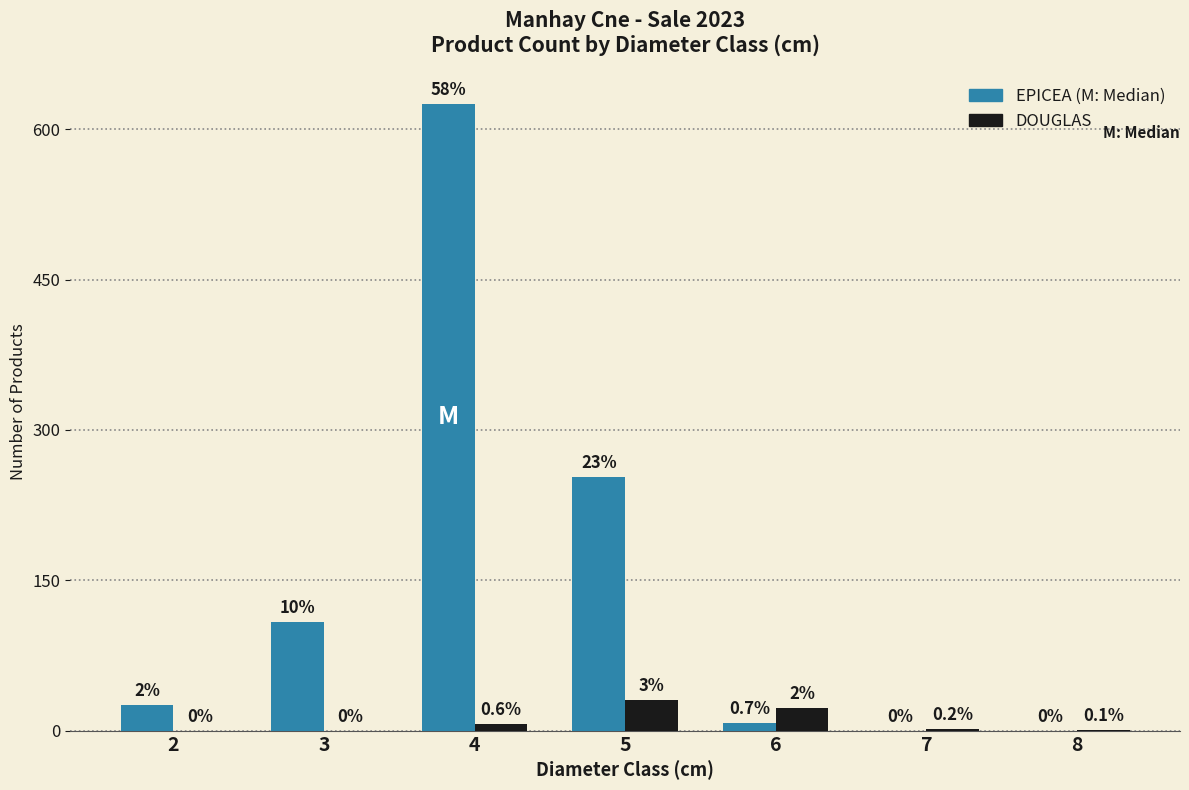

Reading left to right, transcribe all the data shown in this chart.

EPICEA: 2=26	3=108	4=625	5=253	6=8	7=0	8=0
DOUGLAS: 2=0	3=0	4=7	5=31	6=23	7=2	8=1